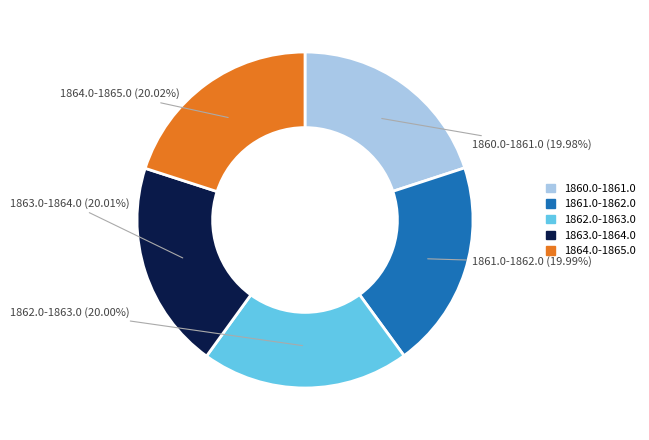

How many segments does this pie chart have?

5